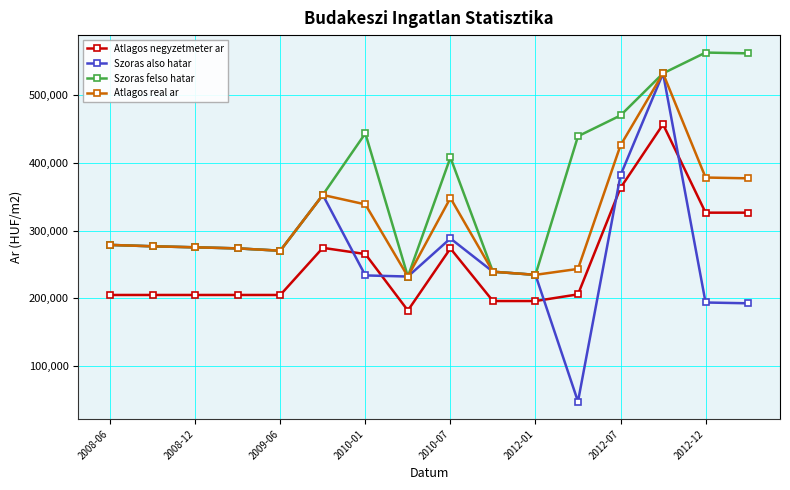

At how many categories does at least one series exceed 257135?

13